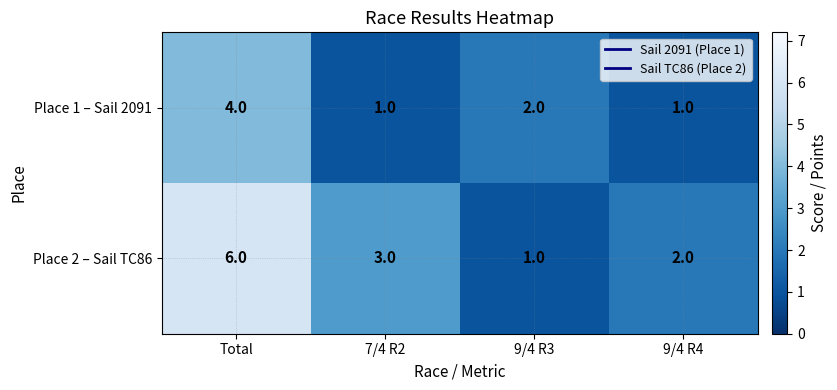

Rank the series at 7/4 R2 from lowest to highest value.

Place 1 – Sail 2091, Place 2 – Sail TC86